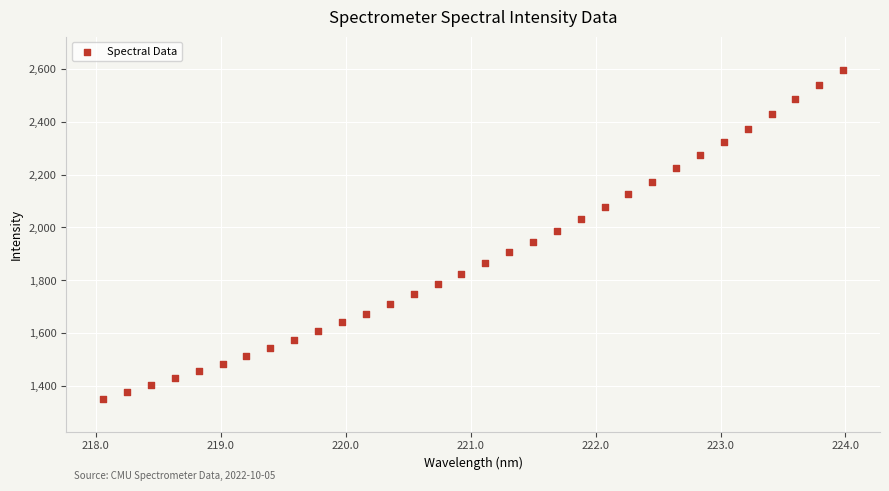

What is the range of X values (max minus min)?

5.9